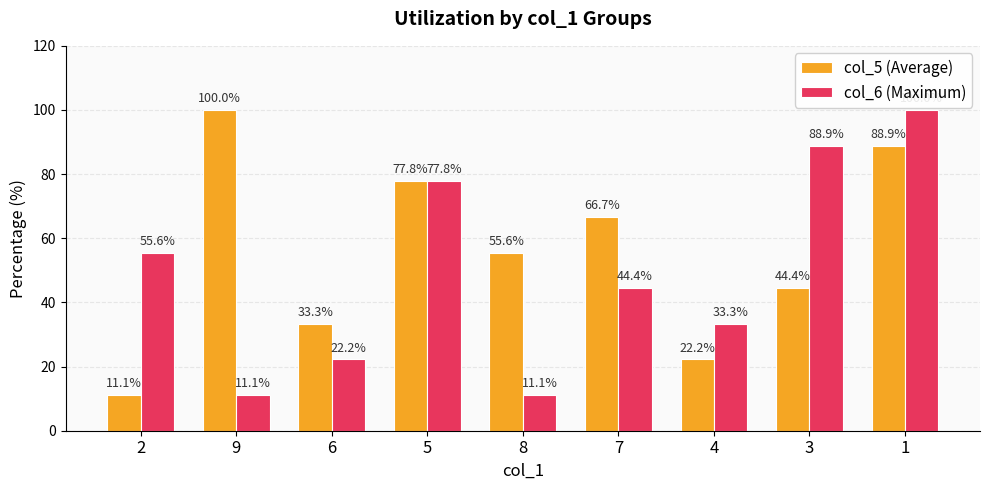

Is the value of col_6 (Maximum) at 8 greater than the value of col_5 (Average) at 5?

No